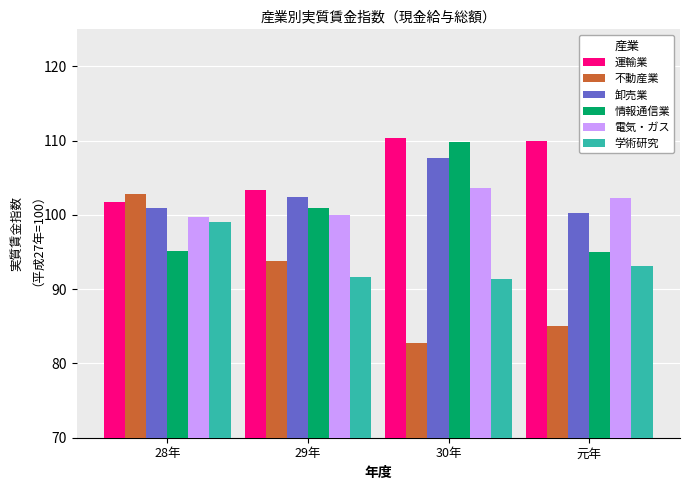

What is the difference between the second highest and second lowest values in the 運輸業 series?

6.6